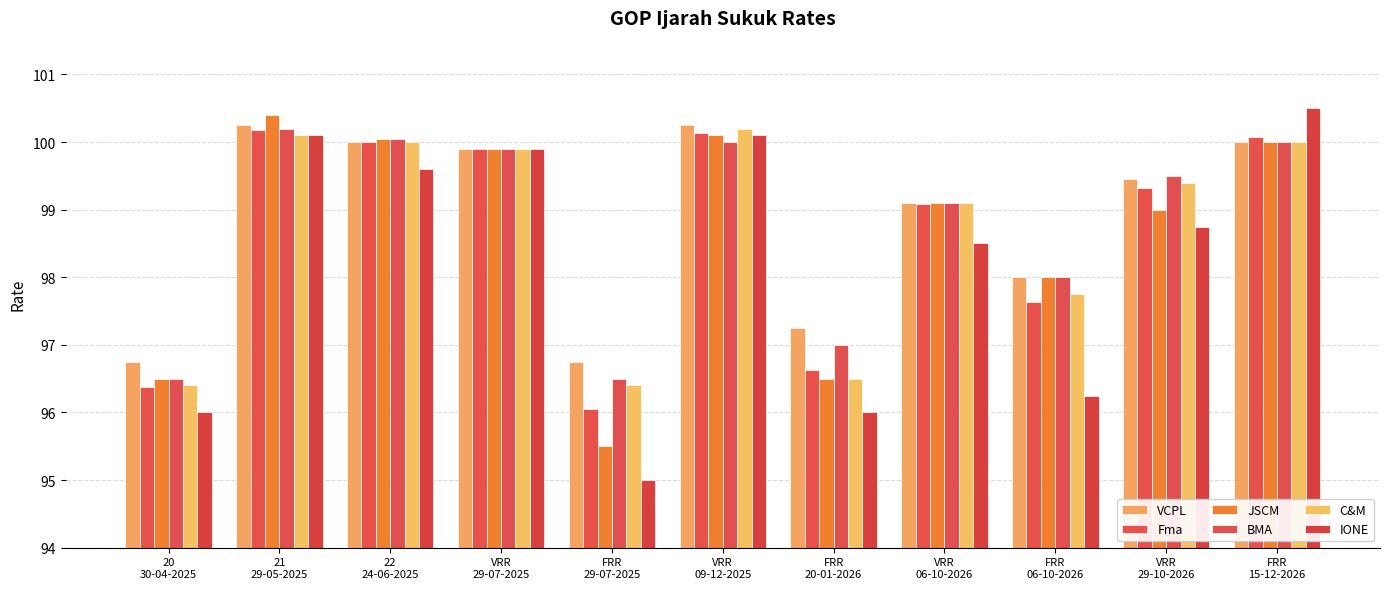

Reading left to right, extract all data points from this chart.

VCPL: 96.8	100.2	100.0	99.9	96.8	100.2	97.2	99.1	98.0	99.5	100.0
Fma: 96.4	100.2	100.0	99.9	96.0	100.1	96.6	99.1	97.6	99.3	100.1
JSCM: 96.5	100.4	100.0	99.9	95.5	100.1	96.5	99.1	98.0	99.0	100.0
BMA: 96.5	100.2	100.0	99.9	96.5	100.0	97.0	99.1	98.0	99.5	100.0
C&M: 96.4	100.1	100.0	99.9	96.4	100.2	96.5	99.1	97.8	99.4	100.0
IONE: 96.0	100.1	99.6	99.9	95.0	100.1	96.0	98.5	96.2	98.8	100.5